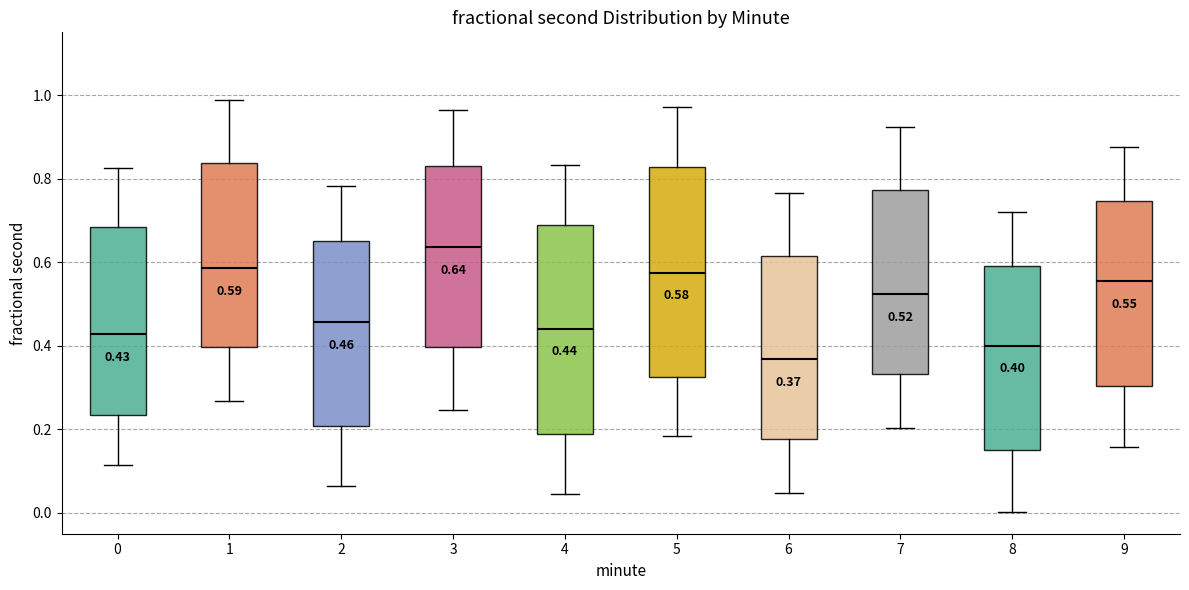

Which box has the lowest median line?

6